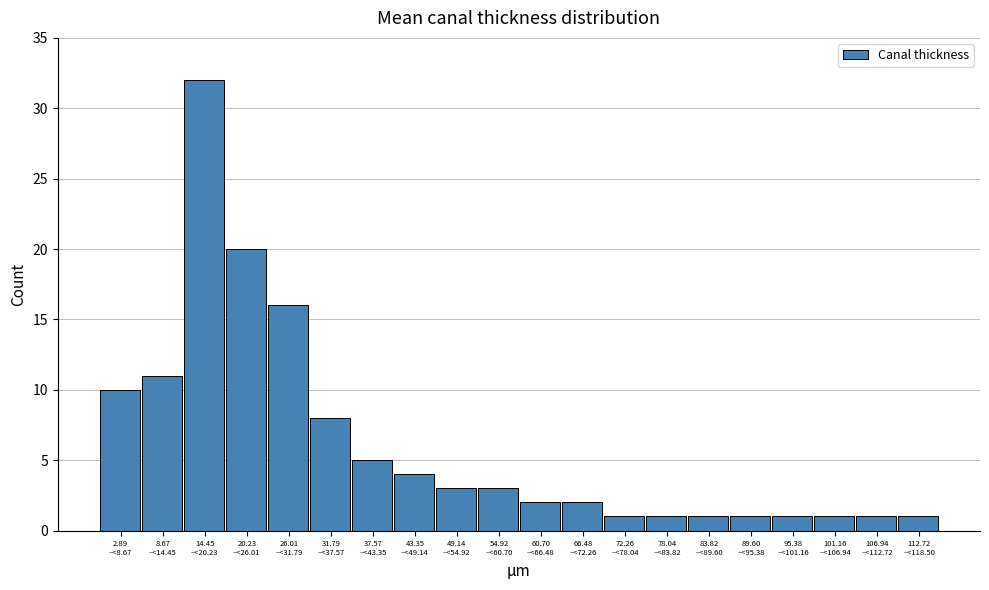

Reading left to right, transcribe all the data shown in this chart.

10	11	32	20	16	8	5	4	3	3	2	2	1	1	1	1	1	1	1	1